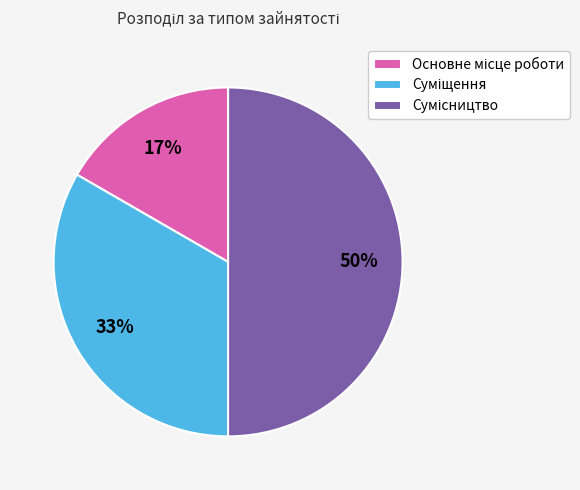

How many slices are in this pie chart?

3